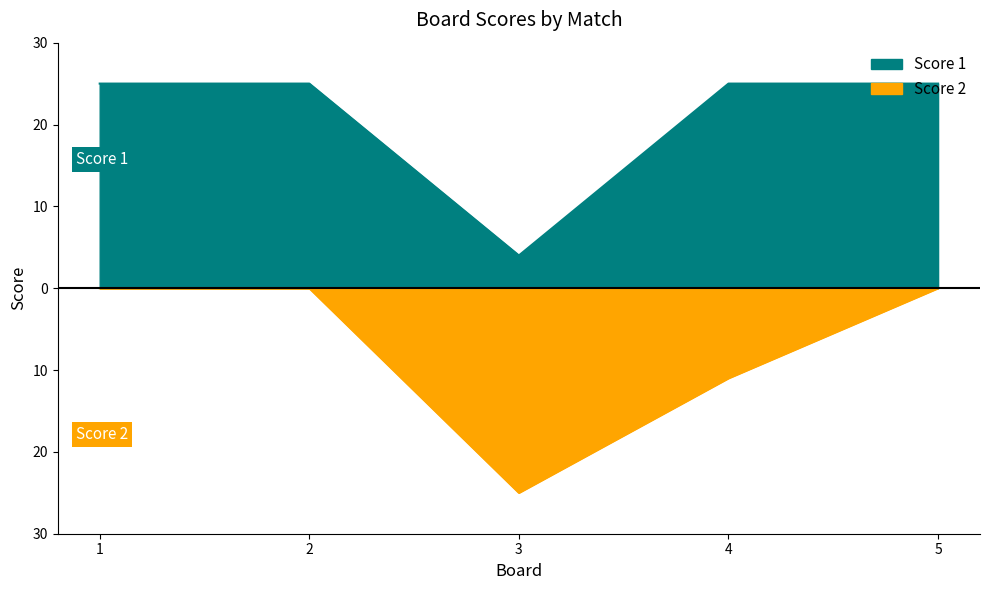

Which category has the highest value across all series?

1